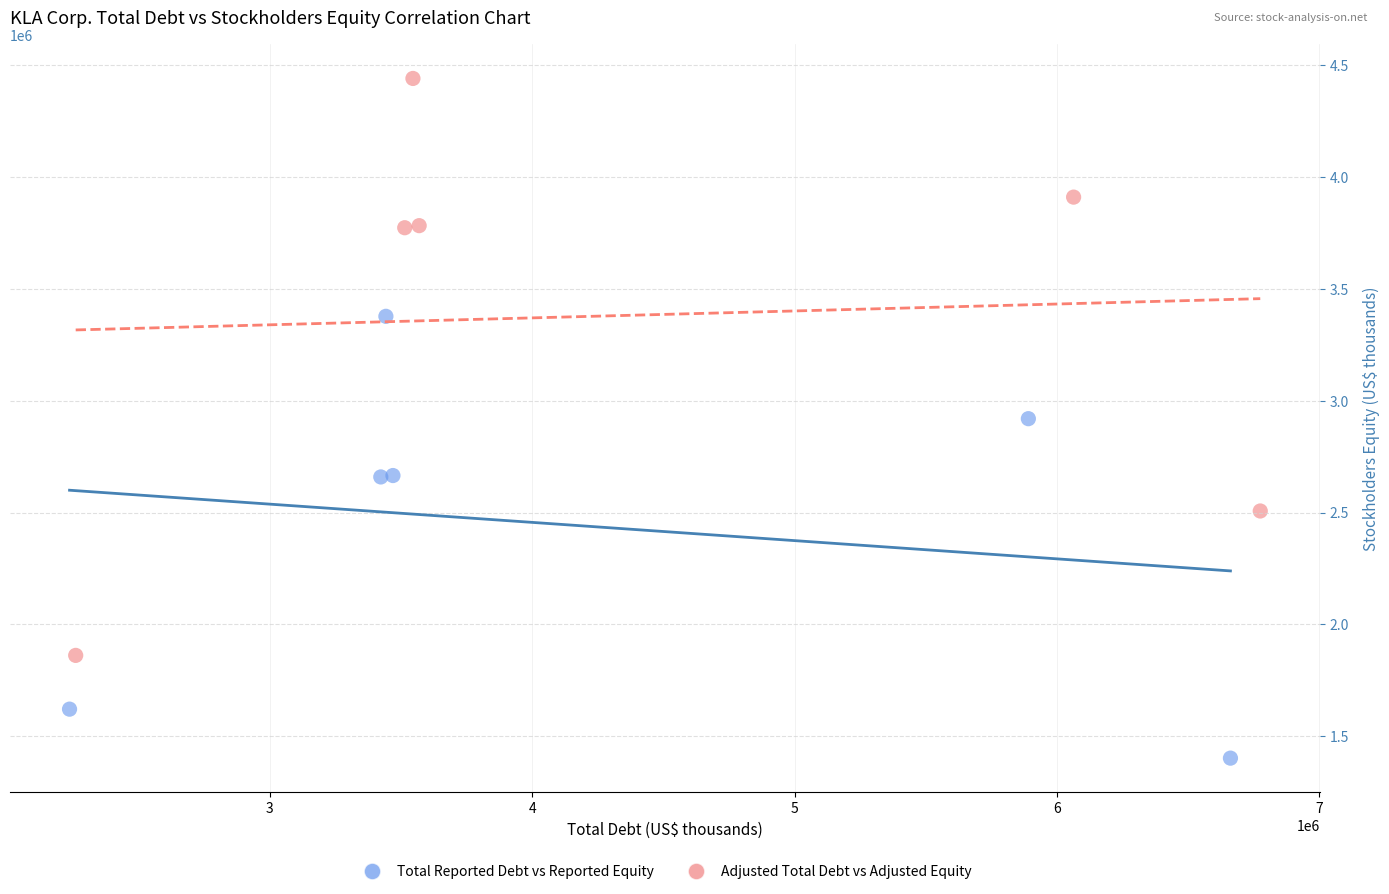

Which series contains the highest Y value?

Adjusted Total Debt vs Adjusted Equity